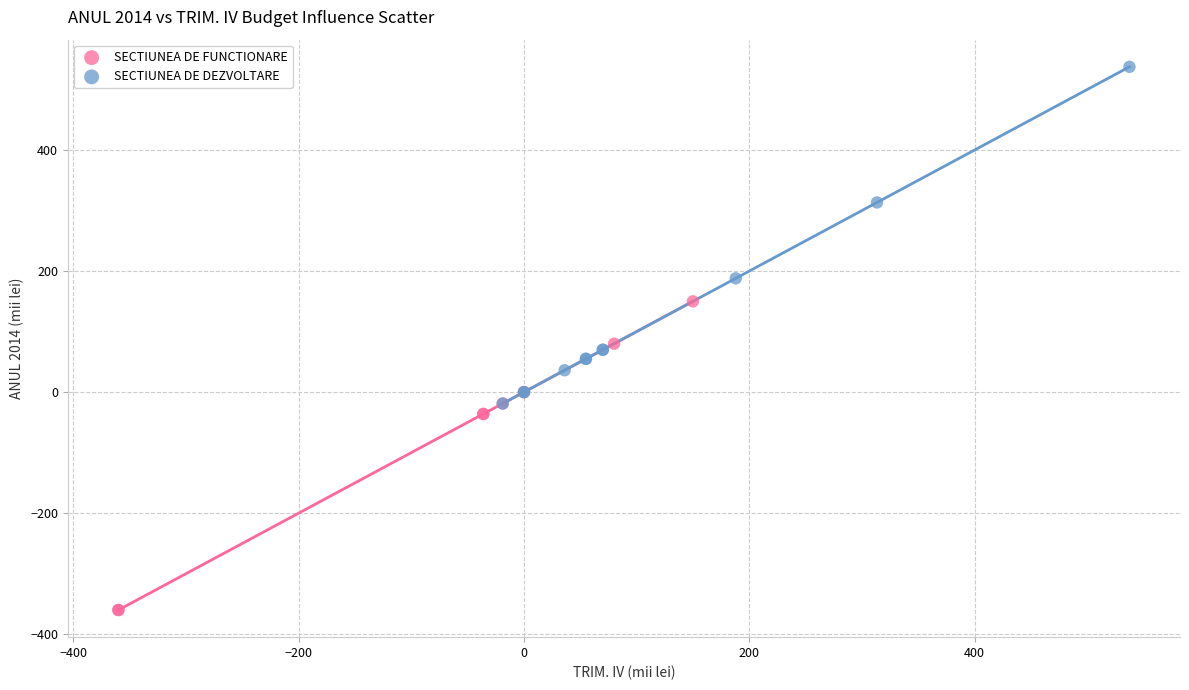

Which series reaches the maximum Y coordinate?

SECTIUNEA DE DEZVOLTARE